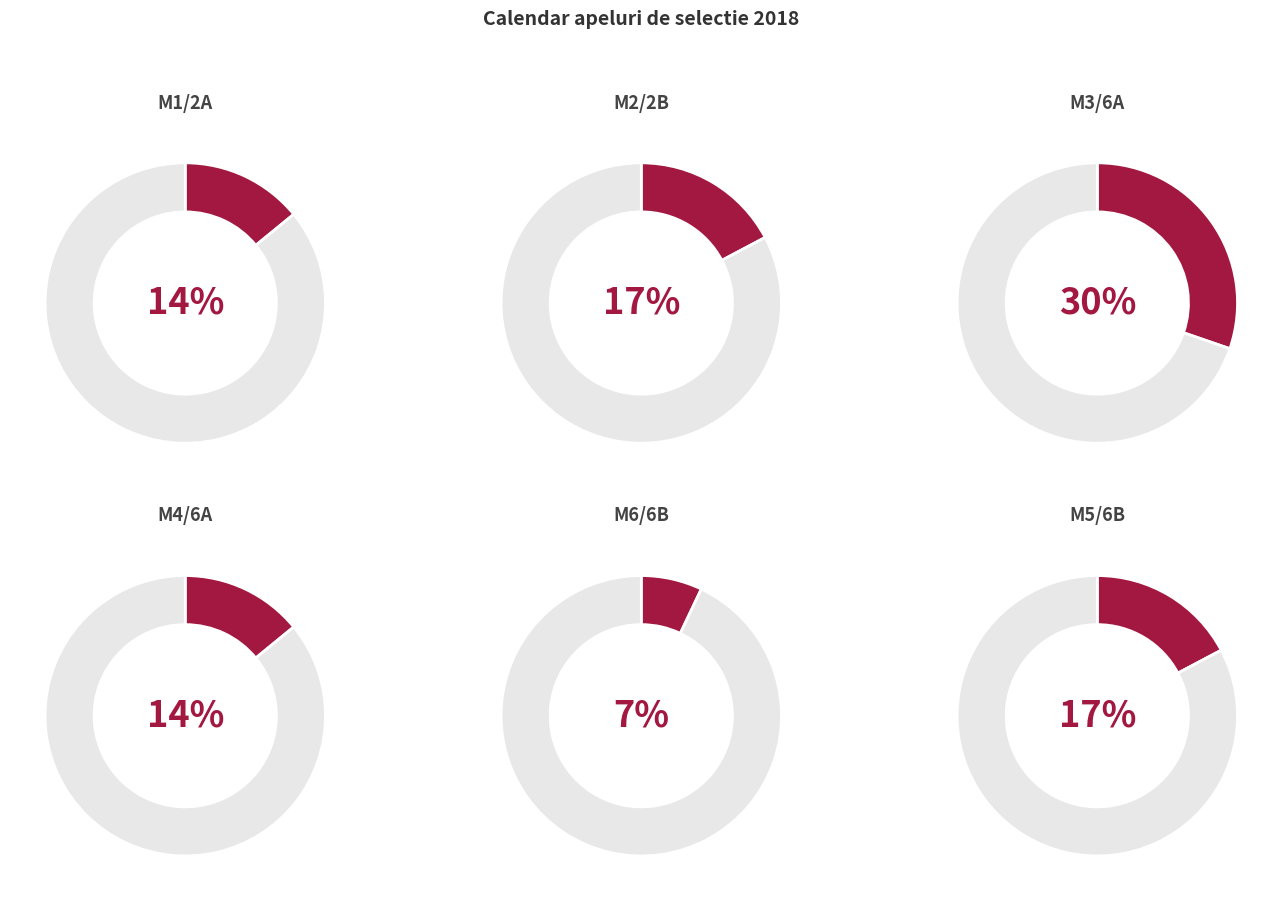

How much of the chart is everything except M2/2B?

82.8%